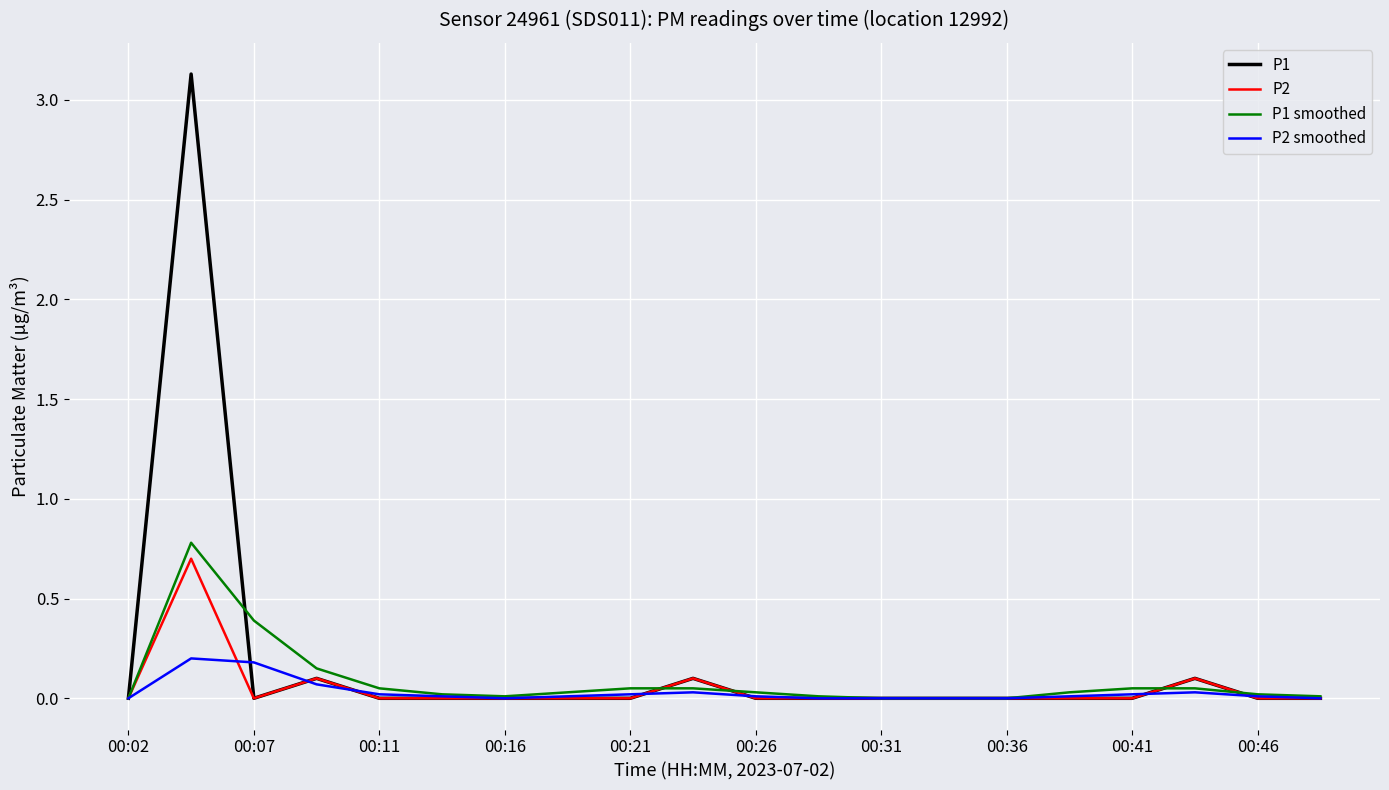

What is the maximum value for P1 smoothed?

0.8